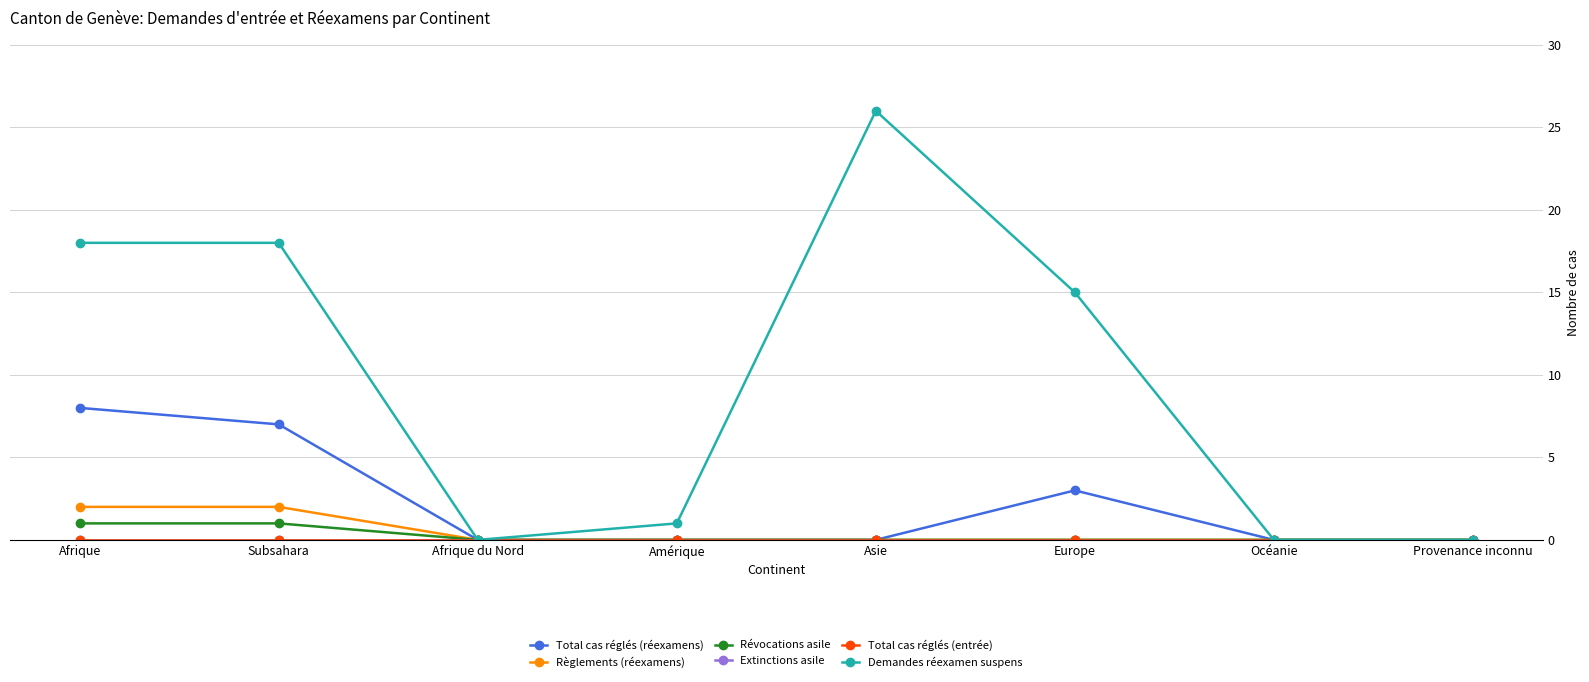

Is this an area chart (filled region under the line)?

No